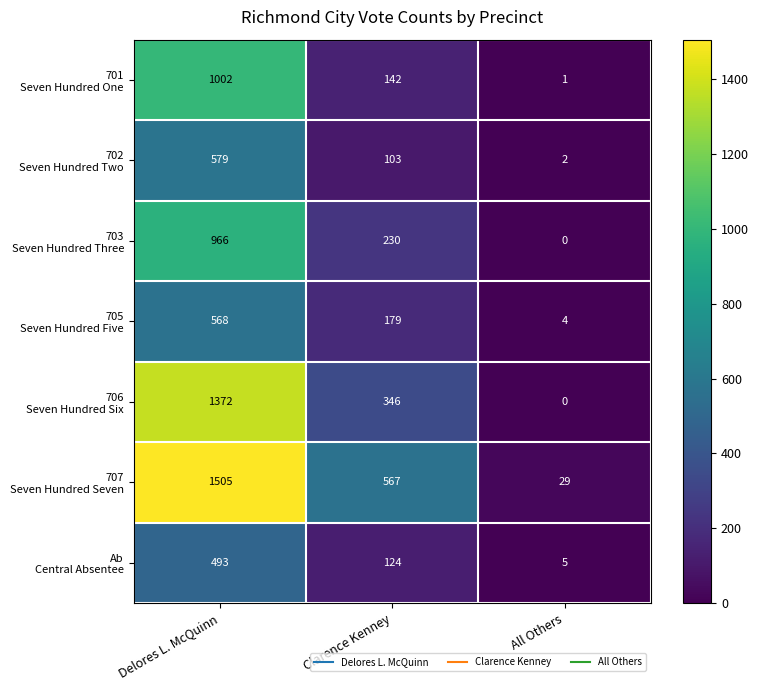

How many distinct data groups are displayed?

7